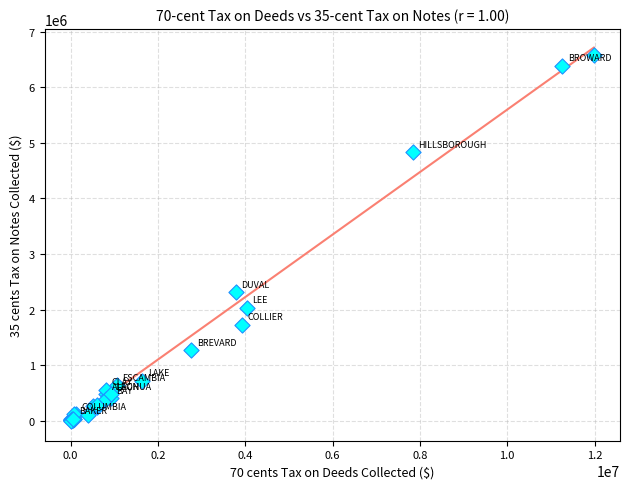

What Y value in the scatter plot is closest to 3293358?

2314599.0